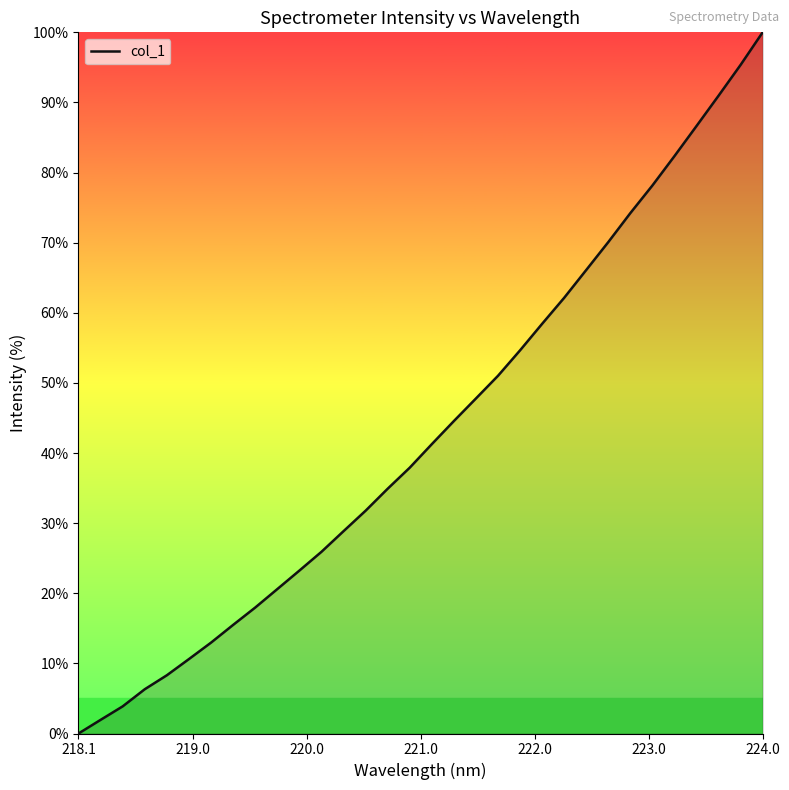

How many values exceed 41?

16